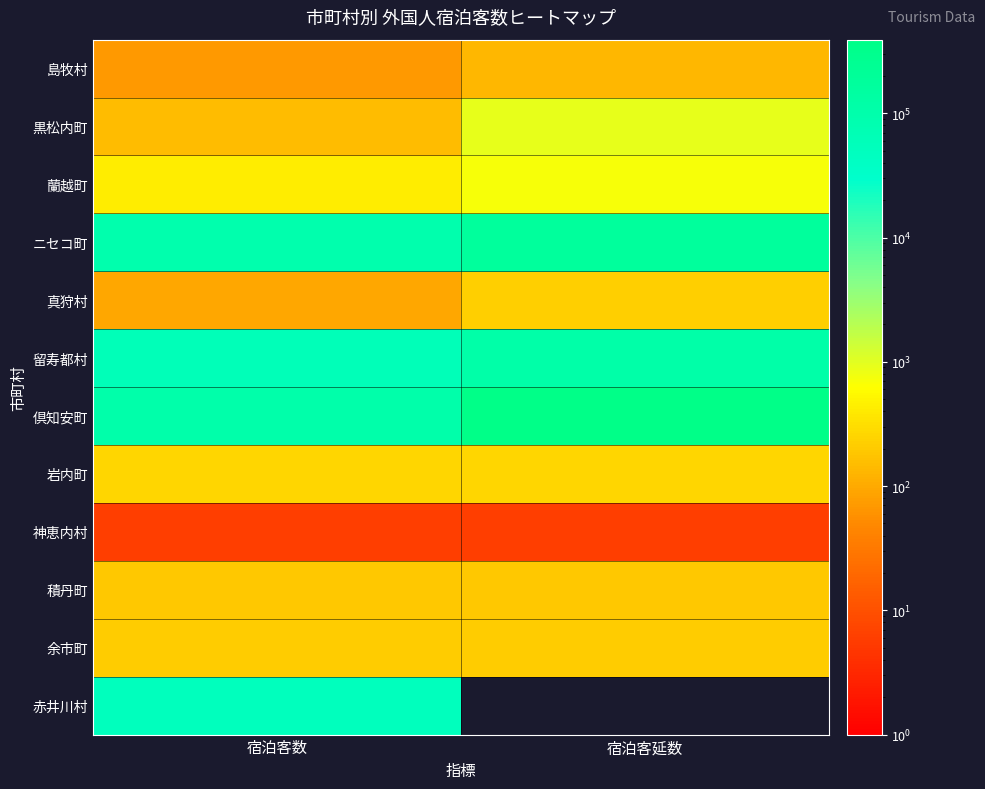

Rank the series at 宿泊客延数 from lowest to highest value.

赤井川村, 神恵内村, 島牧村, 積丹町, 余市町, 真狩村, 岩内町, 蘭越町, 黒松内町, 留寿都村, ニセコ町, 倶知安町